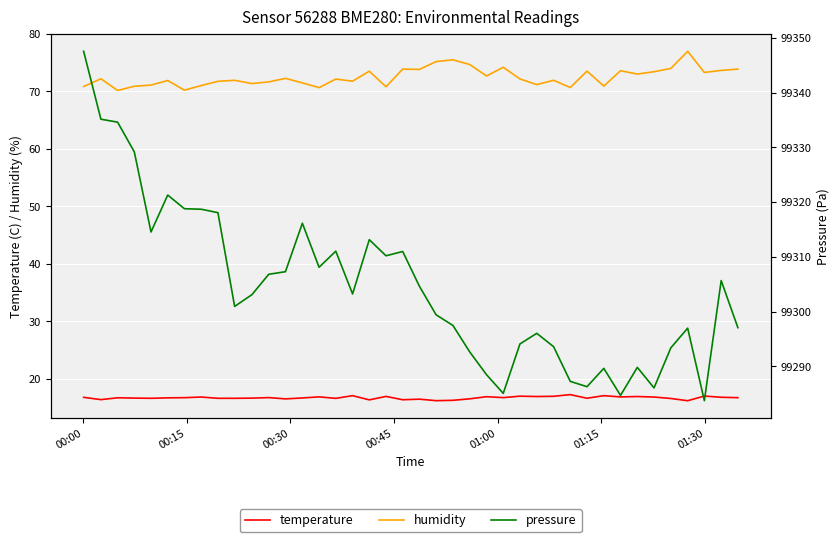

Reading left to right, transcribe all the data shown in this chart.

temperature: 16.8	16.4	16.7	16.6	16.6	16.7	16.7	16.8	16.6	16.6	16.6	16.7	16.5	16.7	16.9	16.6	17.1	16.3	16.9	16.4	16.5	16.2	16.3	16.5	16.9	16.7	17.0	16.9	17.0	17.2	16.6	17.1	16.9	16.9	16.8	16.6	16.2	17.0	16.8	16.7
humidity: 70.8	72.2	70.2	70.9	71.1	71.9	70.2	71.0	71.8	71.9	71.4	71.7	72.3	71.5	70.7	72.2	71.8	73.5	70.8	73.9	73.8	75.2	75.5	74.7	72.7	74.2	72.2	71.2	71.9	70.7	73.5	70.9	73.6	73.0	73.4	74.0	77.0	73.3	73.7	73.9
pressure: 99347.5	99335.1	99334.6	99329.2	99314.5	99321.3	99318.8	99318.7	99318.1	99300.9	99303.1	99306.8	99307.3	99316.1	99308.1	99311.0	99303.2	99313.1	99310.2	99311.0	99304.6	99299.4	99297.5	99292.6	99288.5	99285.1	99294.1	99296.0	99293.6	99287.2	99286.3	99289.6	99284.7	99289.8	99286.1	99293.4	99297.0	99283.7	99305.7	99297.1